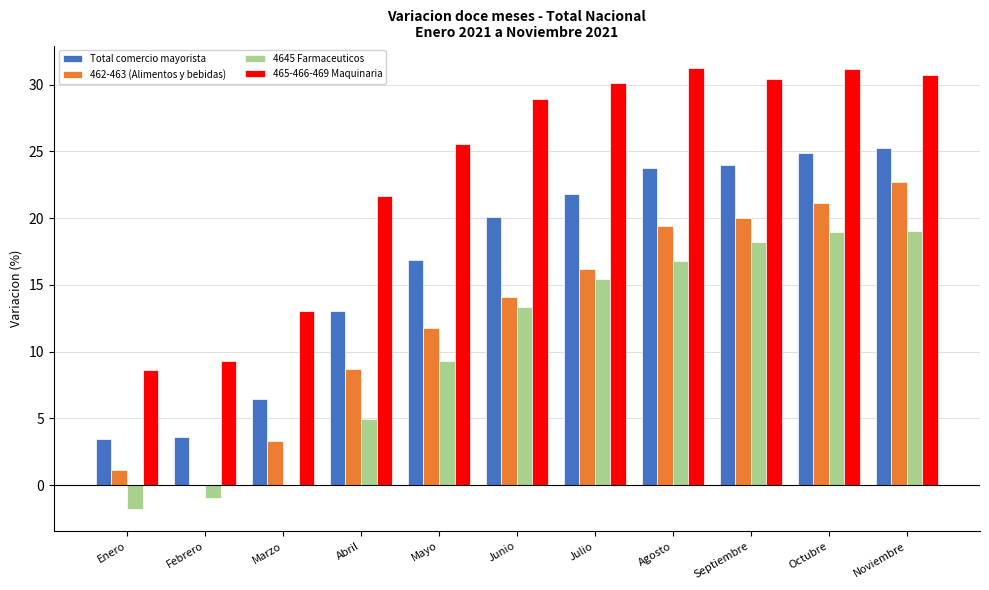

What is the maximum value shown in the chart?

31.3